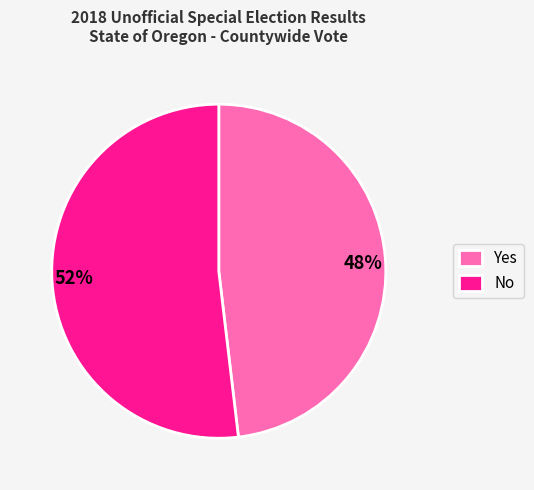

Combined, do No and Yes account for over 50%?

Yes